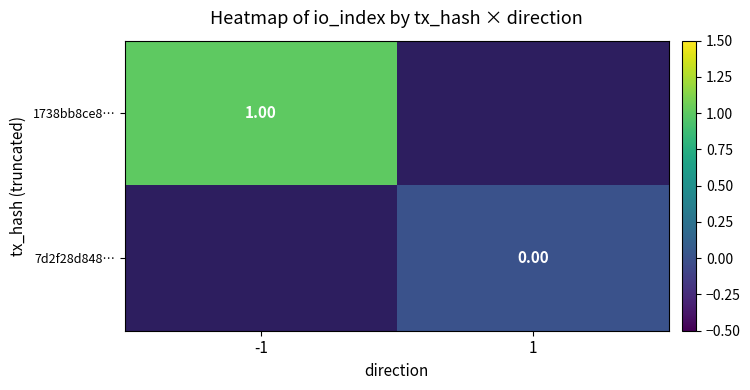

Where is 1738bb8ce8… nearest to the value 1?

-1